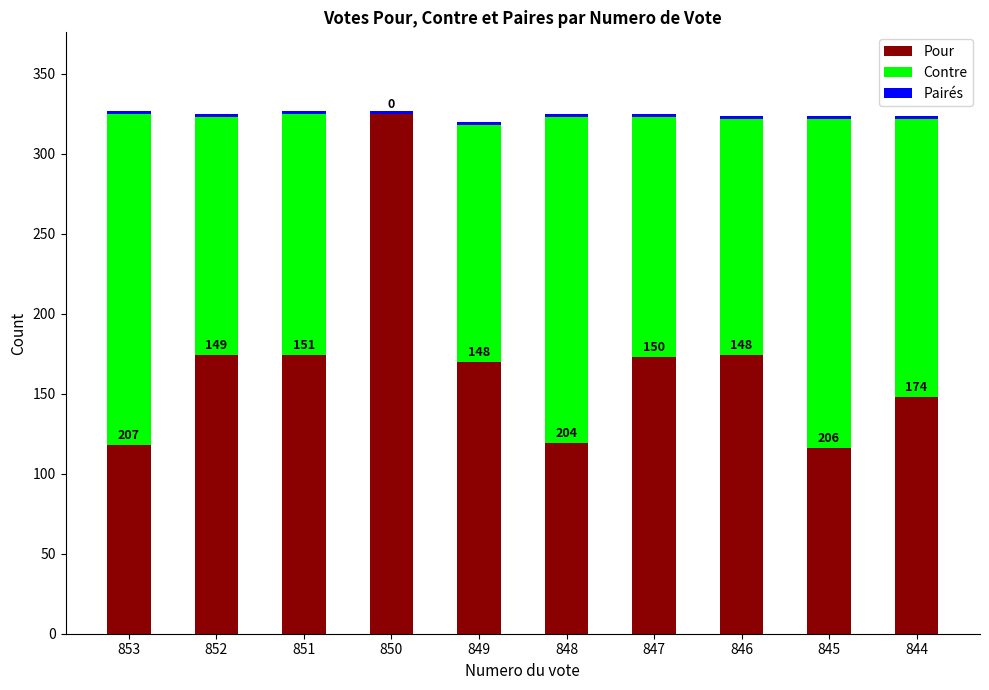

Are the bars grouped side by side (vs. stacked)?

No